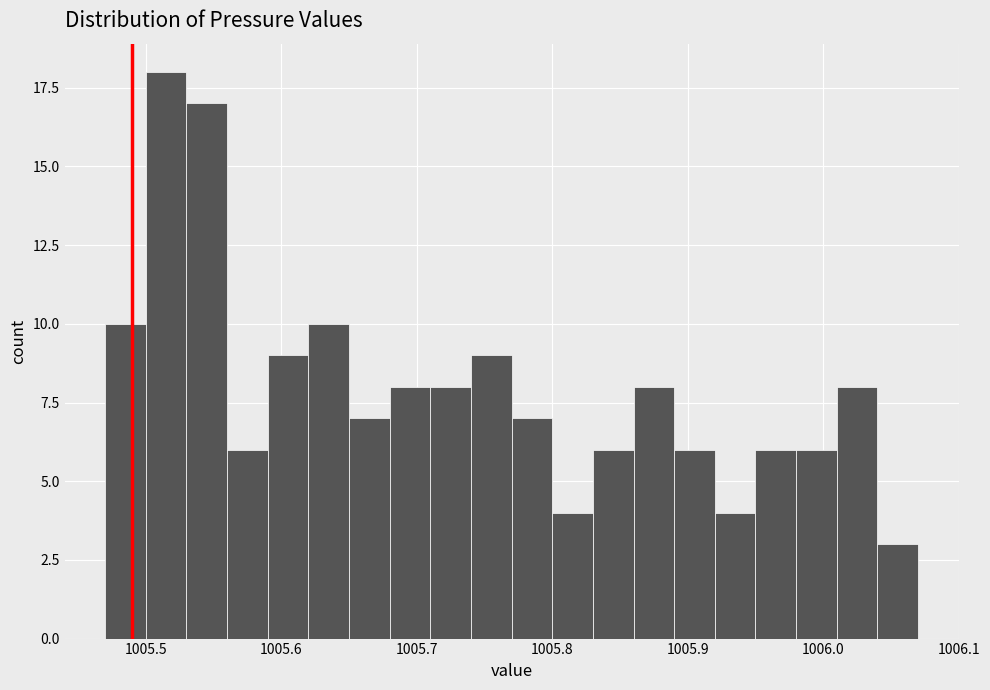

Read against the x-axis, roughly where is the centre of the tallest bar?

1005.52